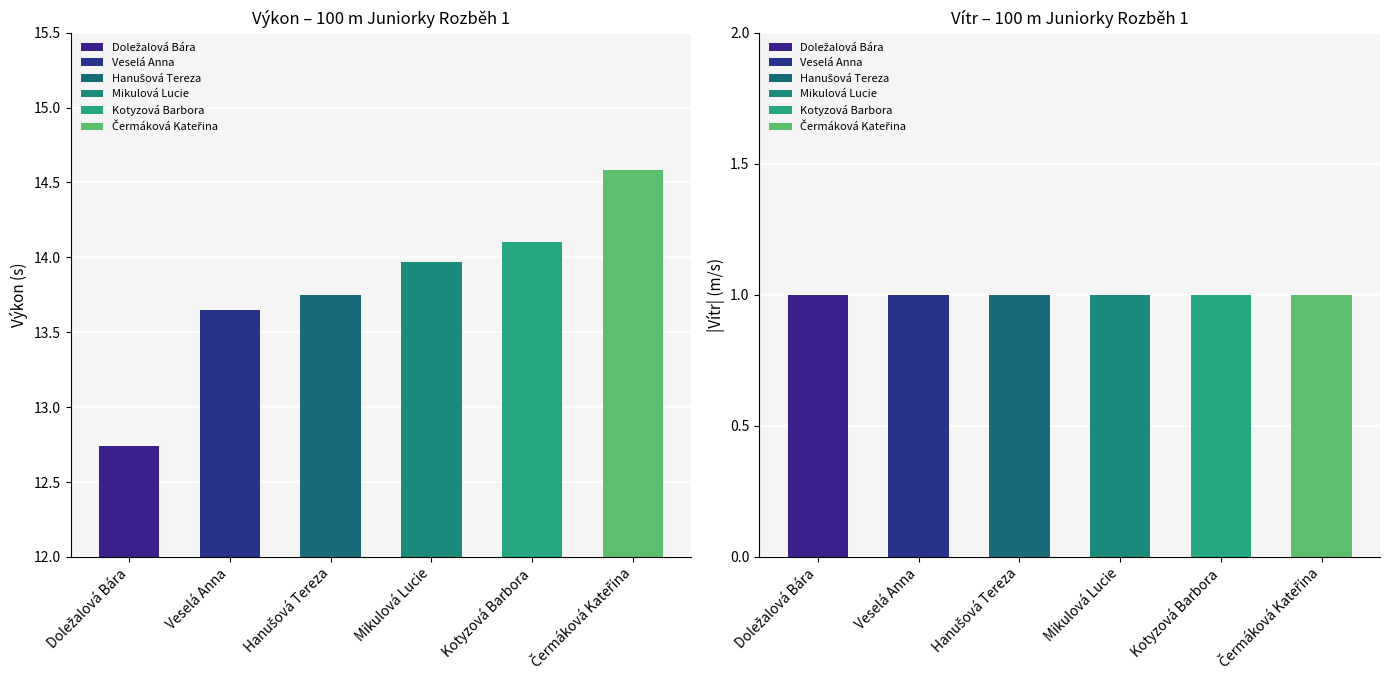

Which series has the largest total across all categories?

Výkon